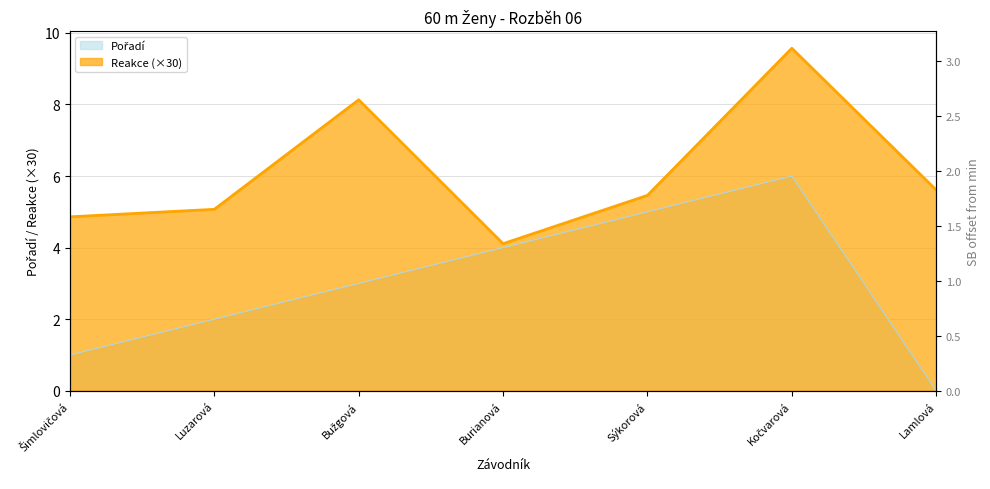

Between Kočvarová and Burianová, which is larger?

Kočvarová